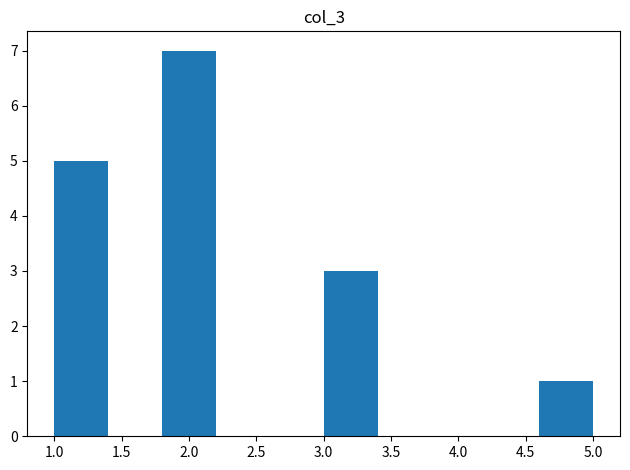

Reading left to right, transcribe this chart: for each bar, give the range it covers on the x-axis and its height. The values are not printed on the chart, so give them approximately, as read against the axis.

1.0 to 1.4: 5
1.4 to 1.8: 0
1.8 to 2.2: 7
2.2 to 2.6: 0
2.6 to 3.0: 0
3.0 to 3.4: 3
3.4 to 3.8: 0
3.8 to 4.2: 0
4.2 to 4.6: 0
4.6 to 5.0: 1